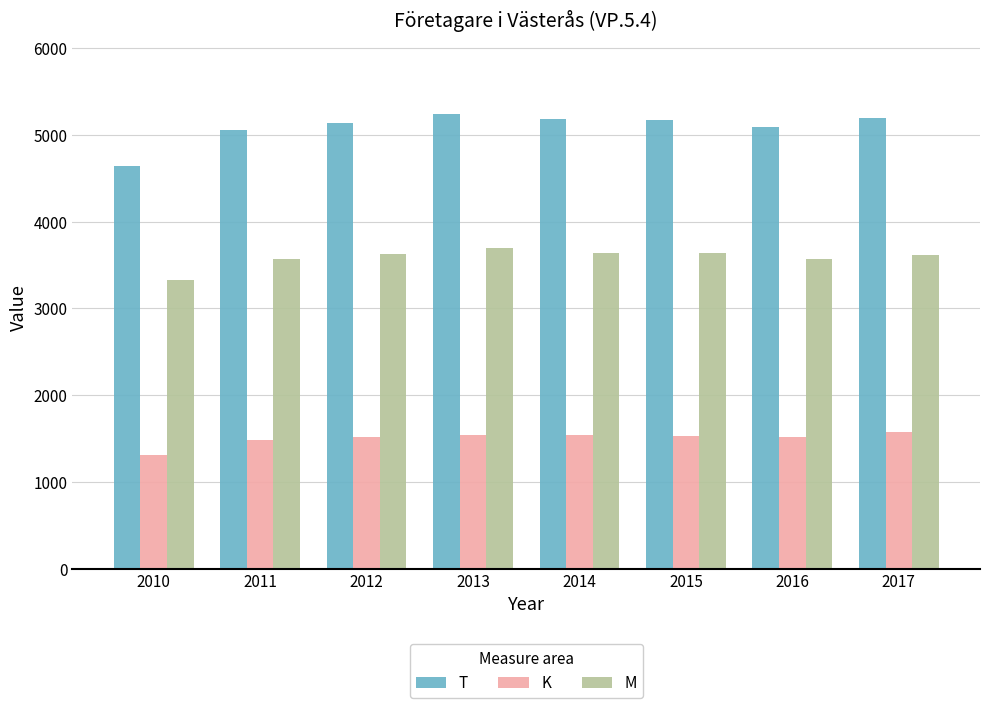

What is the difference between the second highest and minimum values in the M series?

310